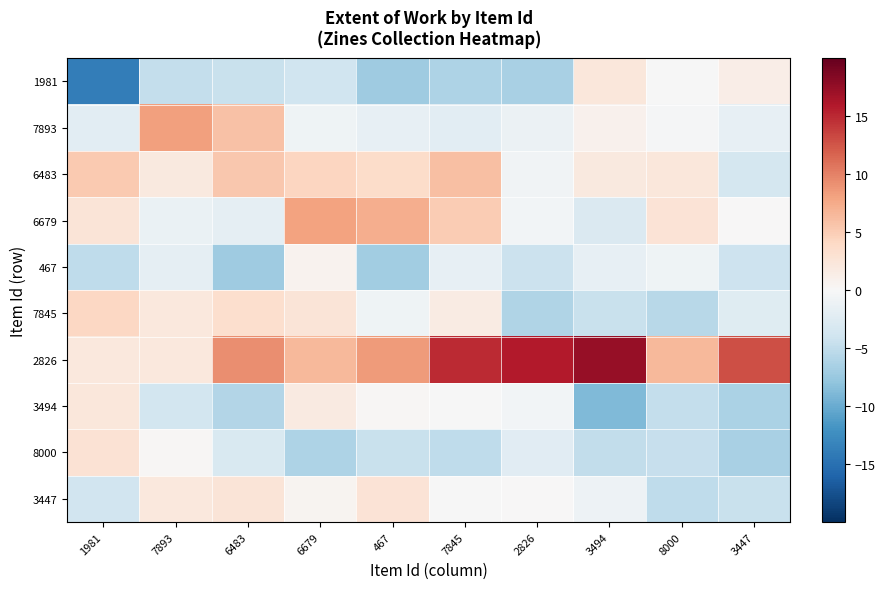

At which category is the sum across all series the highest?

6679